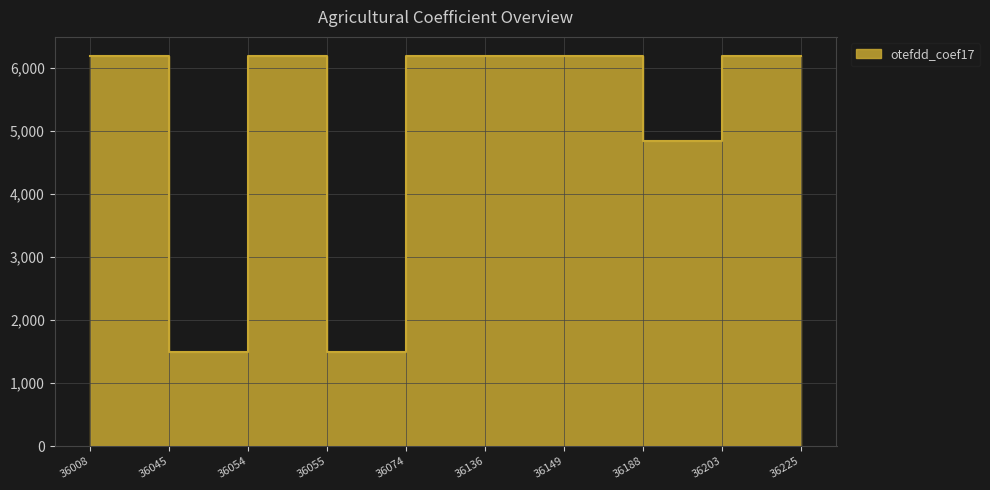

List the labels in order of value, smallest first.

36045, 36055, 36188, 36008, 36054, 36074, 36136, 36149, 36203, 36225